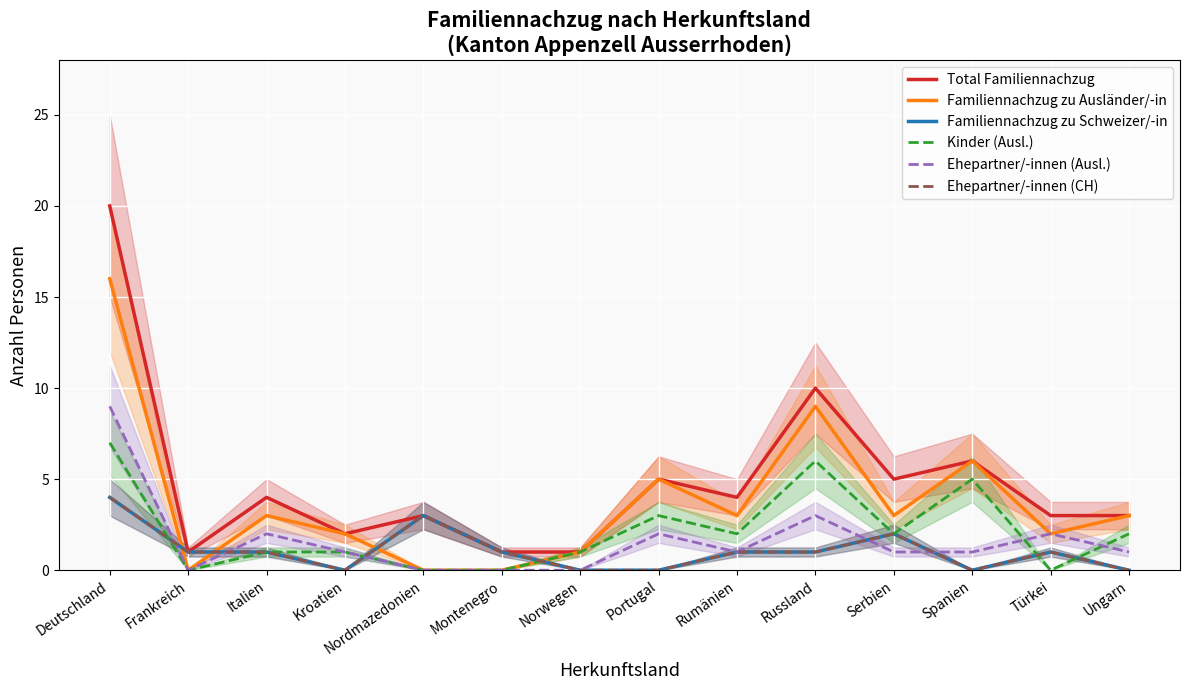

True or false: Ehepartner/-innen (Ausl.) and Total Familiennachzug cross at least once.

False